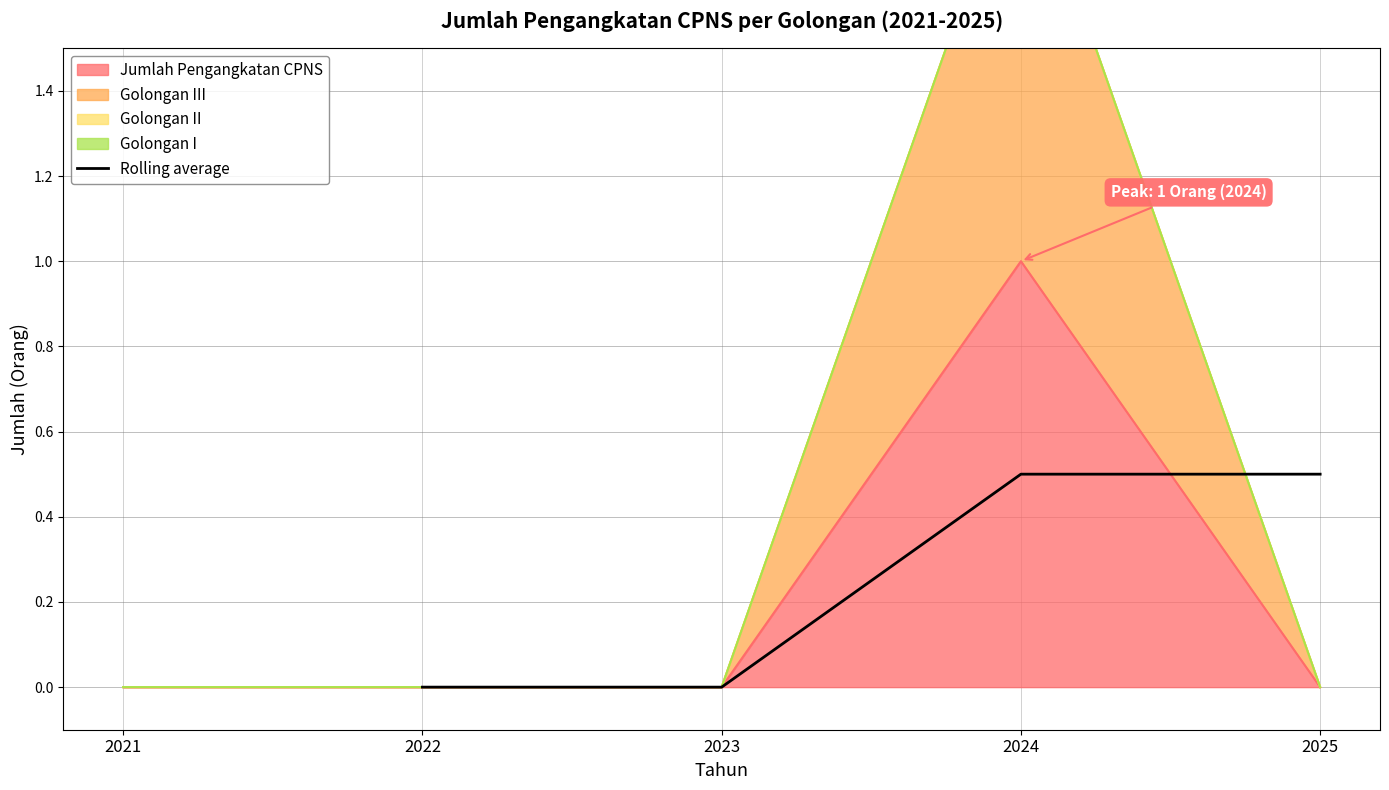

The value of Rolling average at 2025 is 0.5. True or false?

True